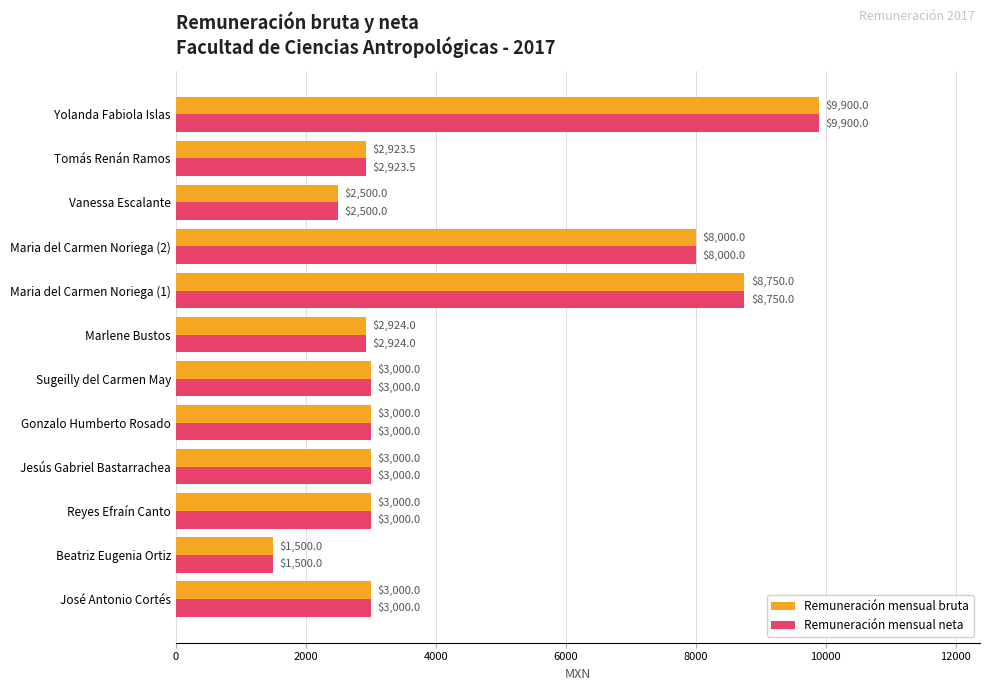

How many data points in Remuneración mensual neta are less than 3000?

4